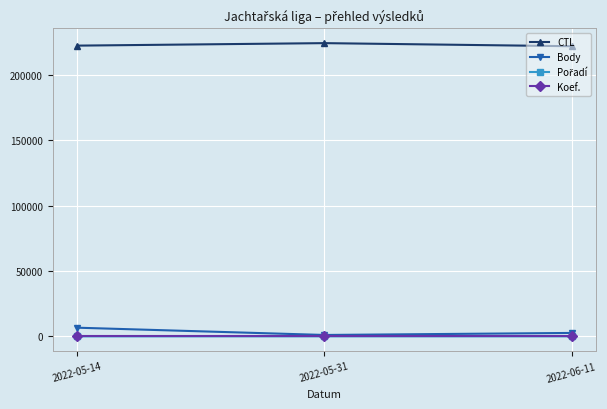

Which series has the largest total across all categories?

CTL